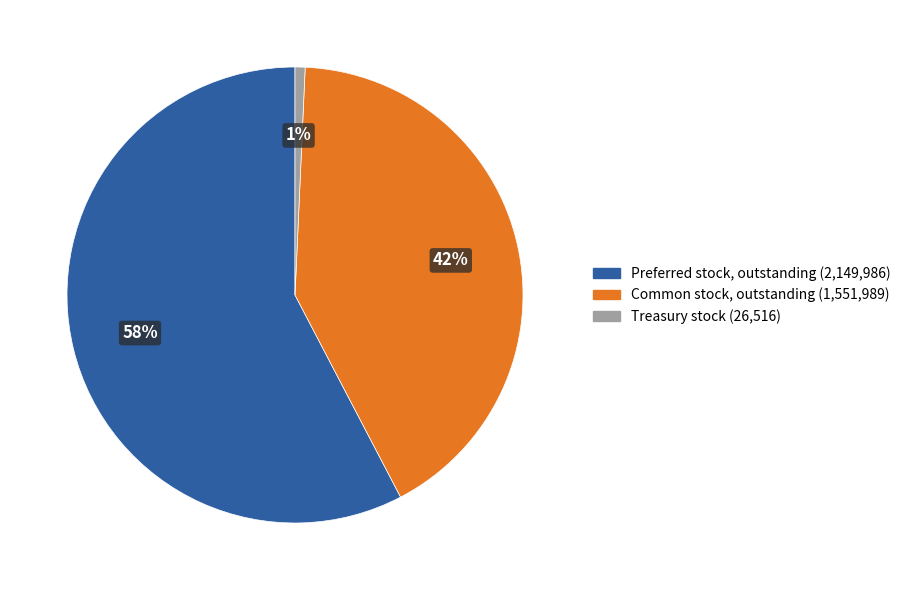

Which has a higher value, Preferred stock, outstanding or Common stock, outstanding?

Preferred stock, outstanding